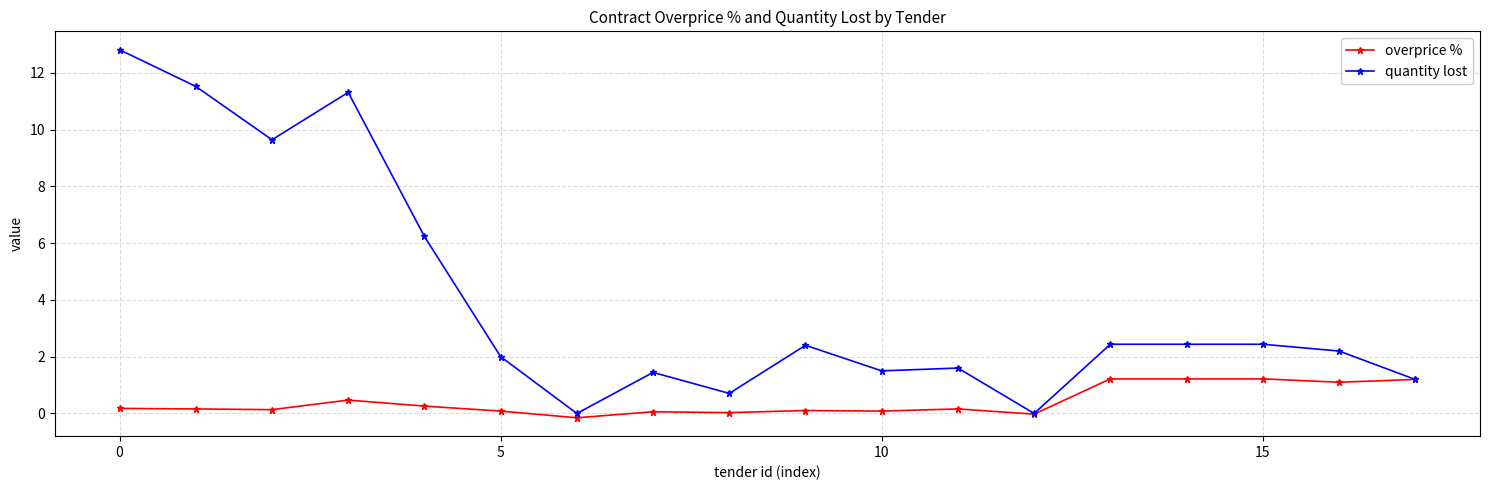

List the series in order of their peak value, lowest first.

overprice %, quantity lost